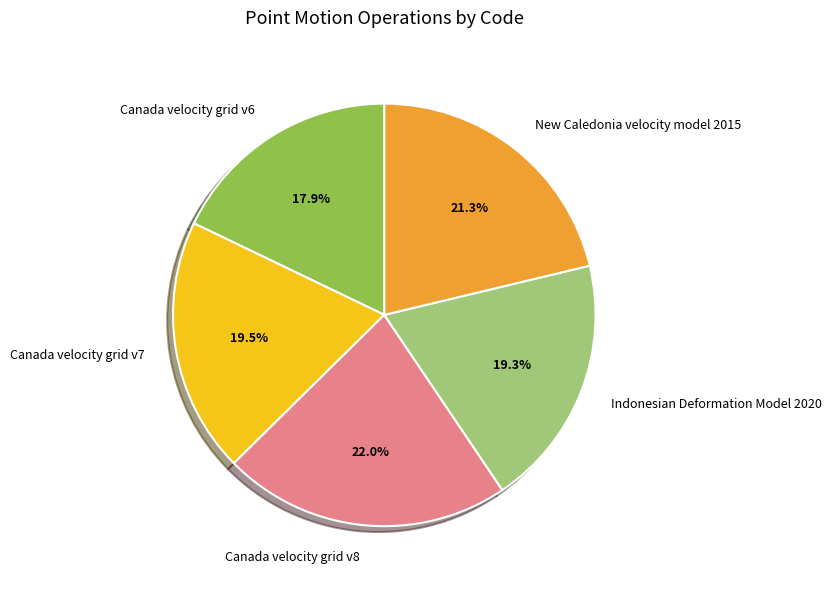

To the nearest percent, what is the average slice percentage?

20%